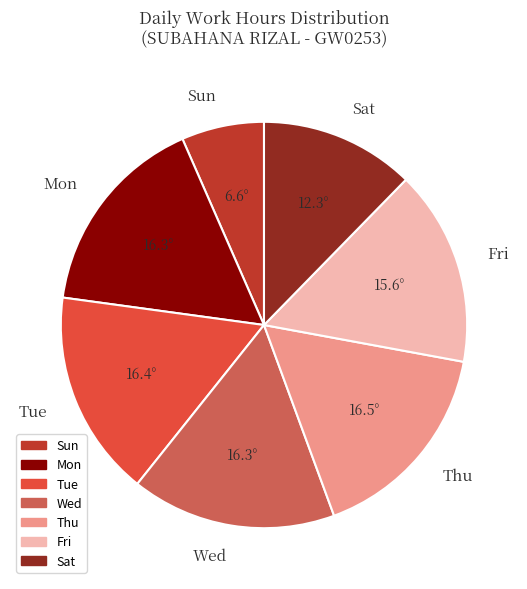

How many segments does this pie chart have?

7